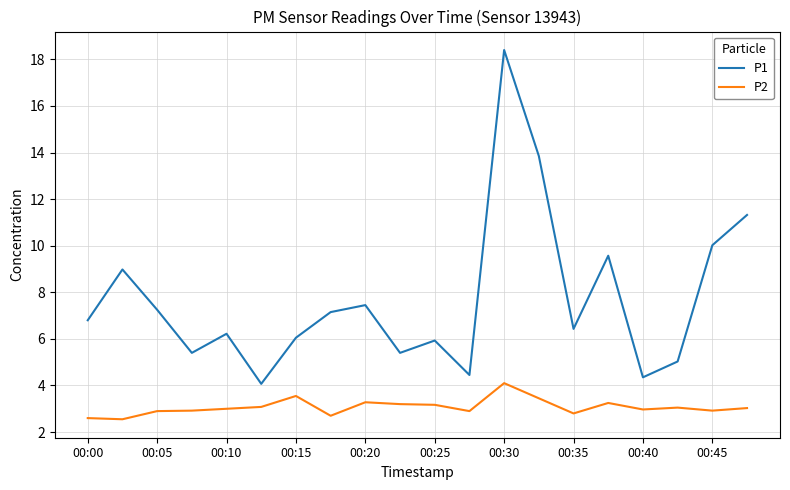

What is the difference between the maximum and minimum values in the P1 series?

14.3